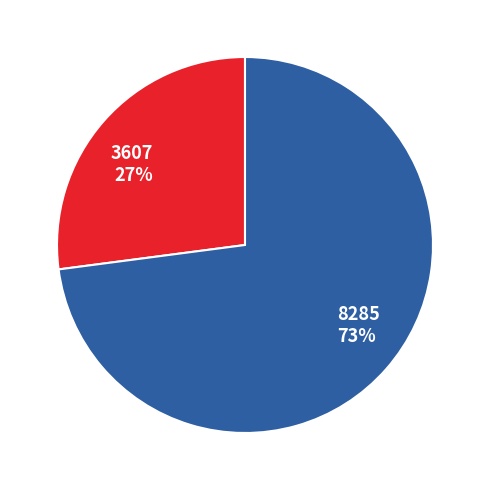

Which category accounts for the majority?

8285